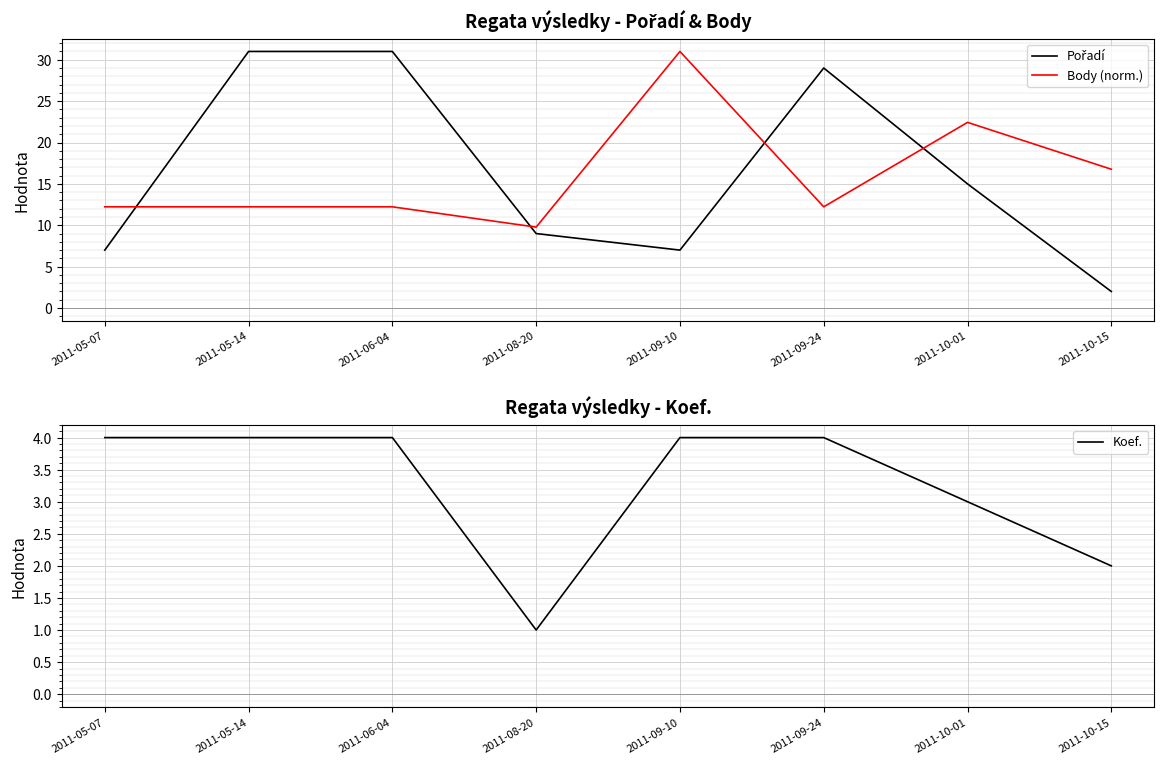

What is the label of the 2nd point from the left?

2011-05-14